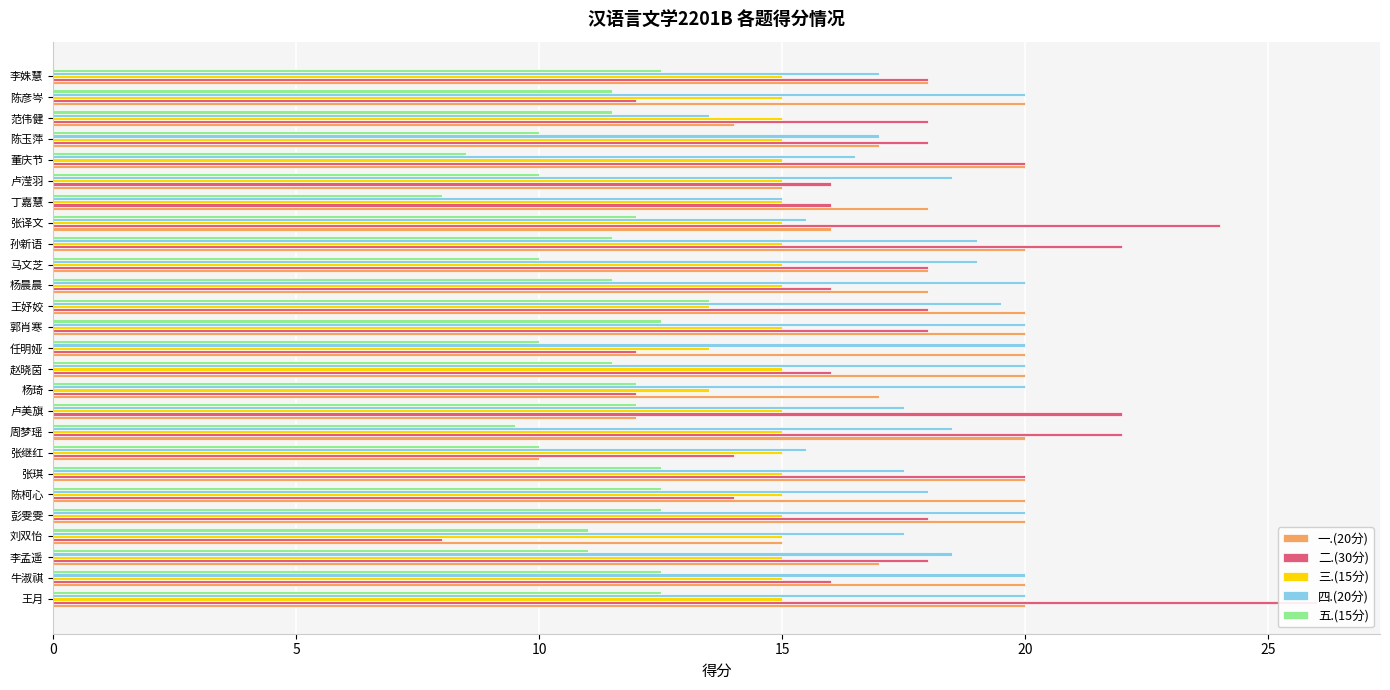

What is the total value across all series at 张译文?

82.5